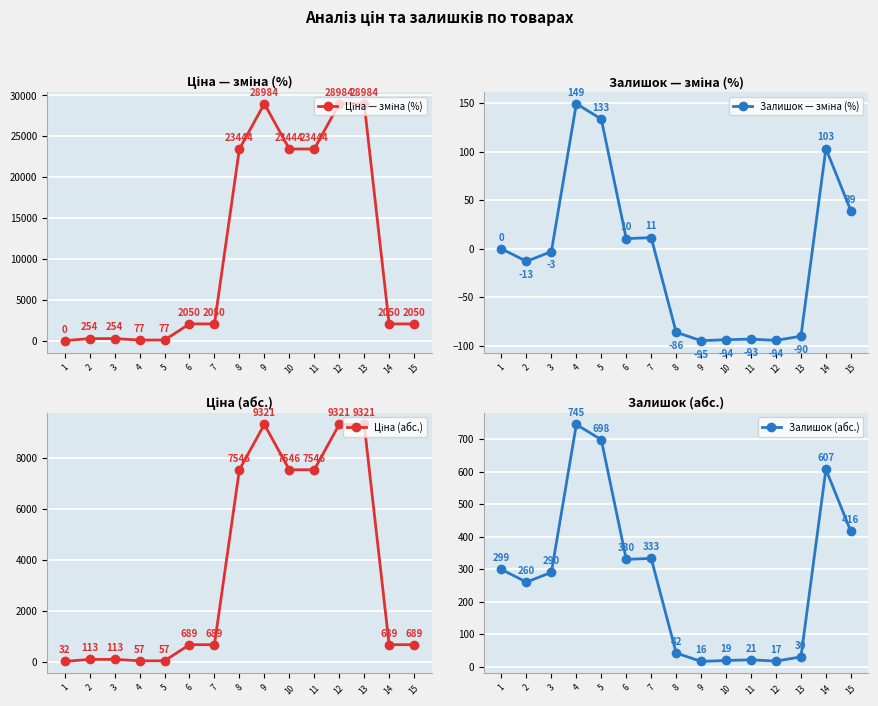

What is the value of the Залишок (абс.) point at the 11th from the left?

21